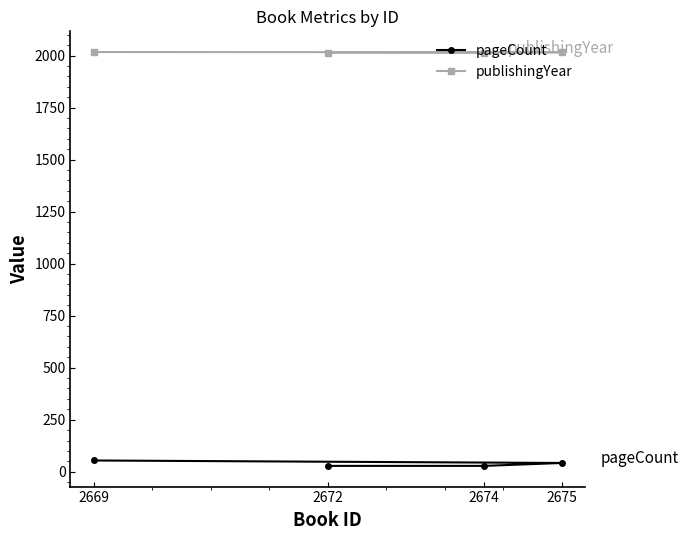

What is the difference between the publishingYear values at 2669 and 2672?

3